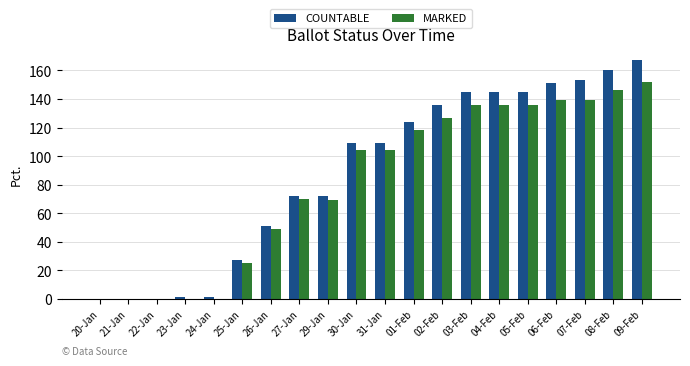

True or false: COUNTABLE has a value of 38 at 30-Jan.

False